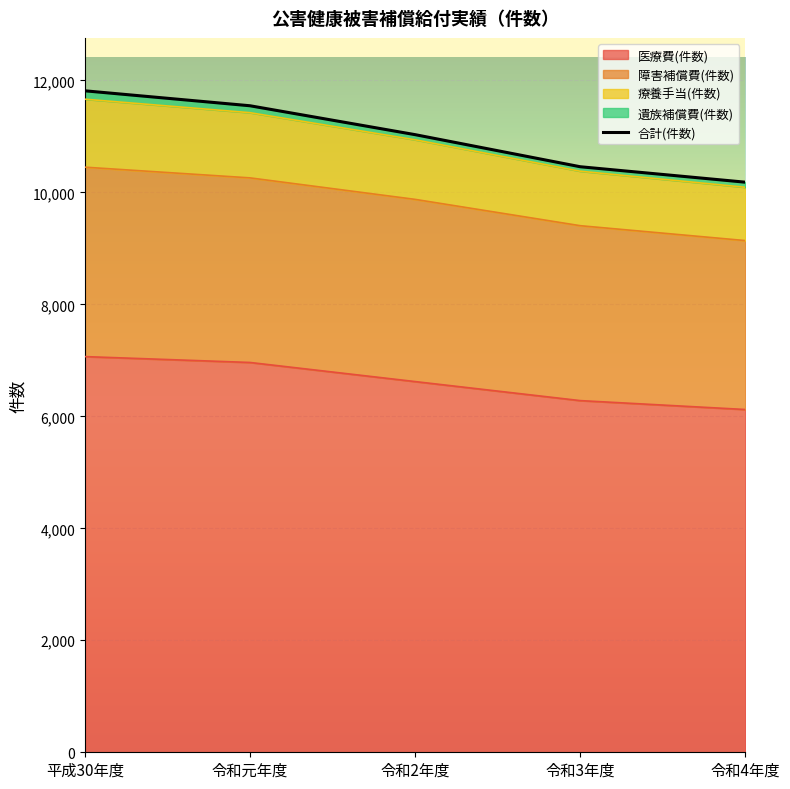

What position from the left is 令和3年度?

4